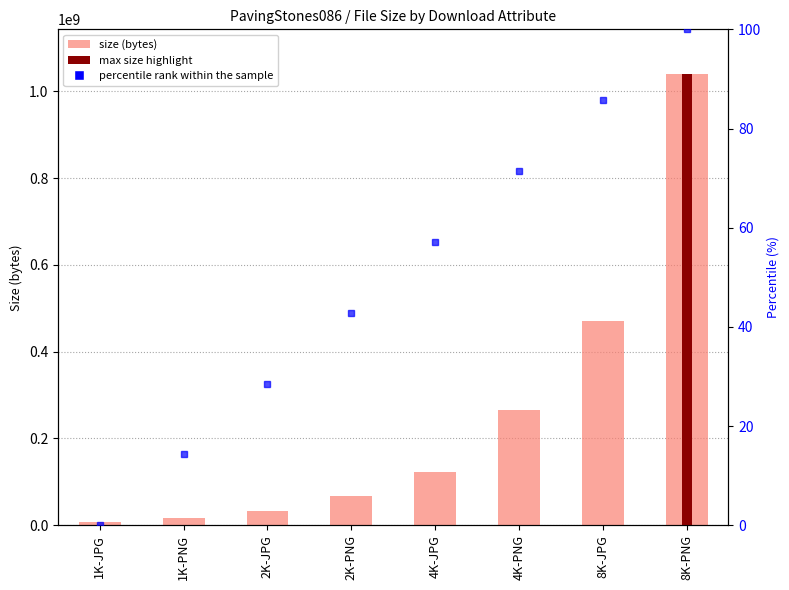

Rank the series by their average value, from highest to lowest.

size, percentile rank within the sample